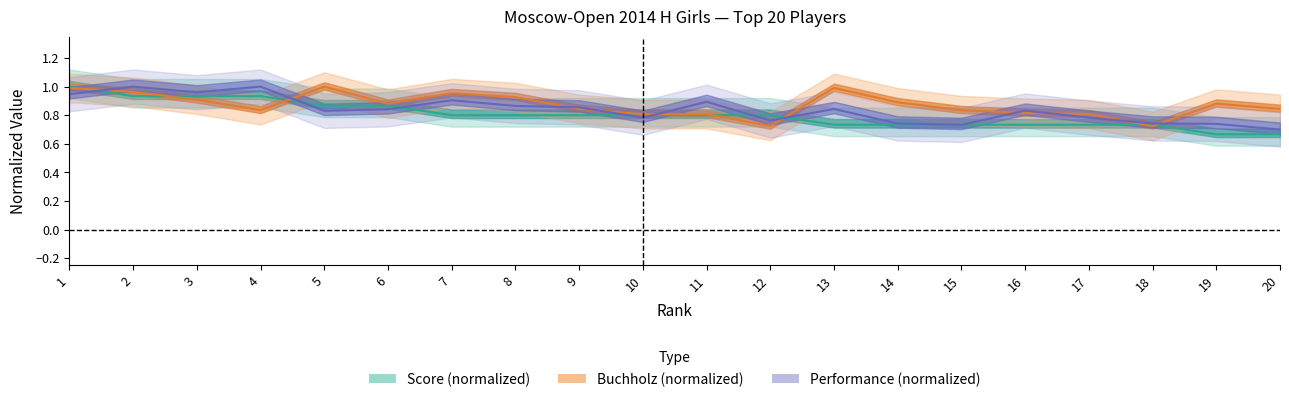

Reading left to right, transcribe all the data shown in this chart.

Score: 1=1.0	2=0.9	3=0.9	4=0.9	5=0.9	6=0.9	7=0.8	8=0.8	9=0.8	10=0.8	11=0.8	12=0.8	13=0.7	14=0.7	15=0.7	16=0.7	17=0.7	18=0.7	19=0.7	20=0.7
Buchholz: 1=1.0	2=1.0	3=0.9	4=0.8	5=1.0	6=0.9	7=1.0	8=0.9	9=0.8	10=0.8	11=0.8	12=0.7	13=1.0	14=0.9	15=0.8	16=0.8	17=0.8	18=0.7	19=0.9	20=0.8
Perf: 1=0.9	2=1.0	3=1.0	4=1.0	5=0.8	6=0.8	7=0.9	8=0.9	9=0.9	10=0.8	11=0.9	12=0.8	13=0.8	14=0.7	15=0.7	16=0.8	17=0.8	18=0.7	19=0.7	20=0.7